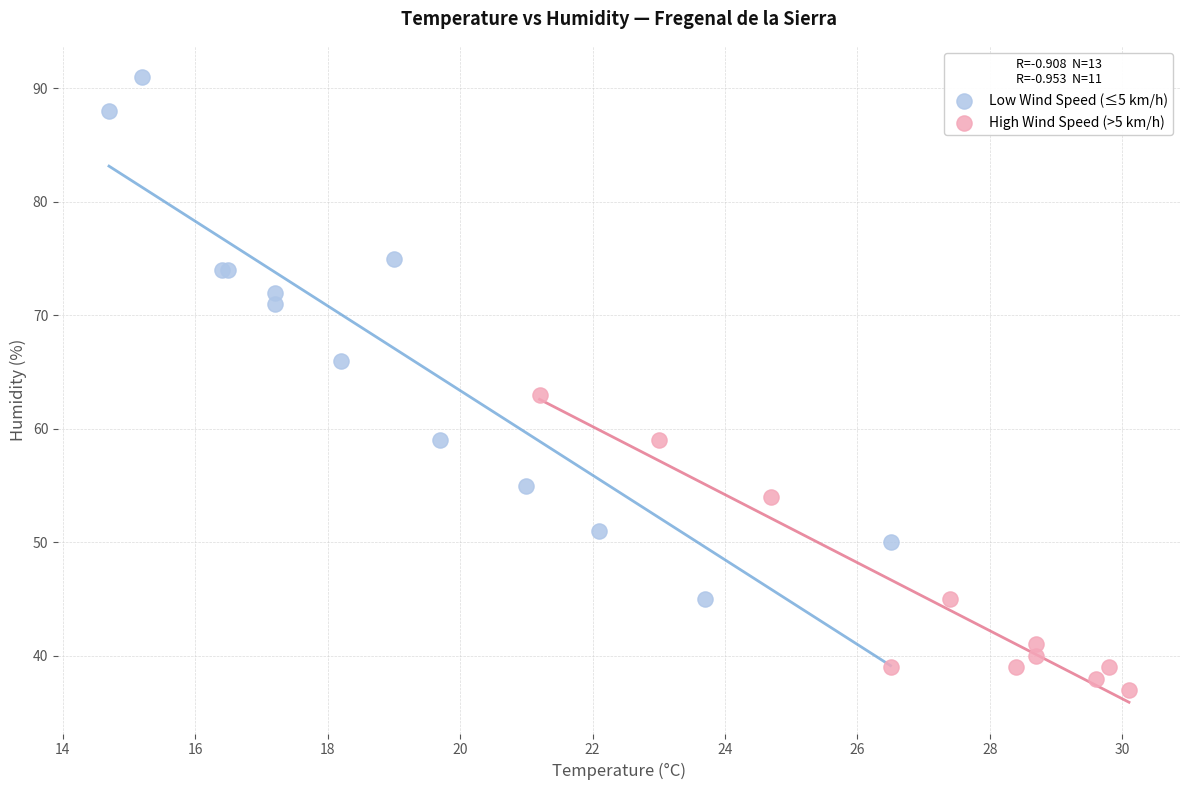

Which series reaches the minimum Y coordinate?

High Wind Speed (>5 km/h)